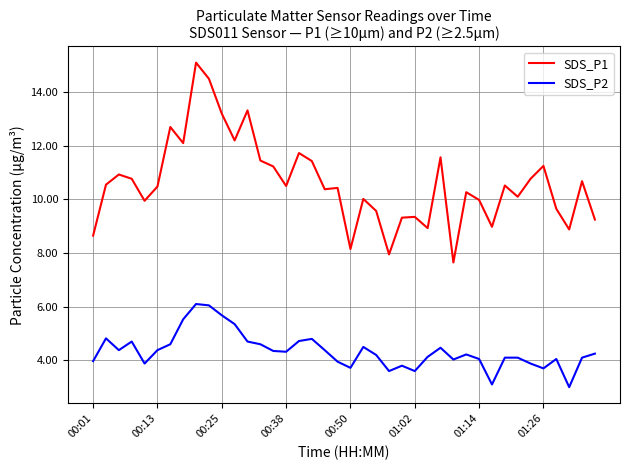

At how many categories does at least one series exceed 11?

13